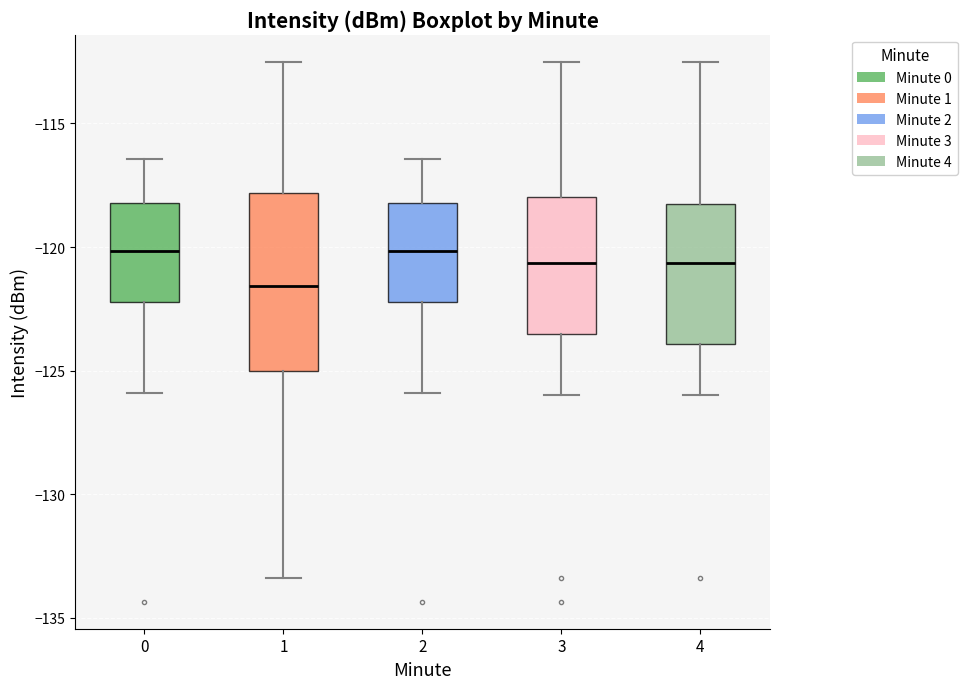

Reading left to right, transcribe this box plot: for each box, give where its median line is, the range the box spans, and where its two whiskers end, as read against the y-axis. The values are not printed on the chart, so give them approximately, as read against the axis.

0: median -120.0, box -122.0 to -118.0, whiskers -126.0 to -116.5
1: median -121.5, box -125.0 to -118.0, whiskers -133.5 to -112.5
2: median -120.0, box -122.0 to -118.0, whiskers -126.0 to -116.5
3: median -120.5, box -123.5 to -118.0, whiskers -126.0 to -112.5
4: median -120.5, box -124.0 to -118.0, whiskers -126.0 to -112.5